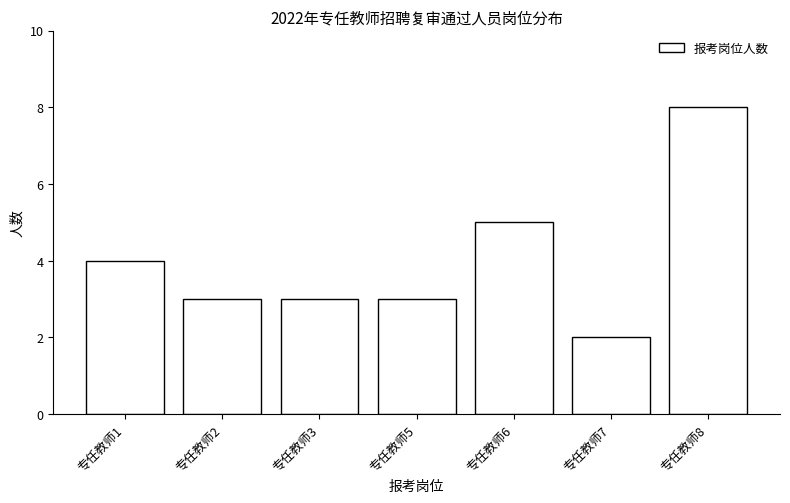

Reading left to right, list all the values displayed in this chart.

专任教师1=4	专任教师2=3	专任教师3=3	专任教师5=3	专任教师6=5	专任教师7=2	专任教师8=8